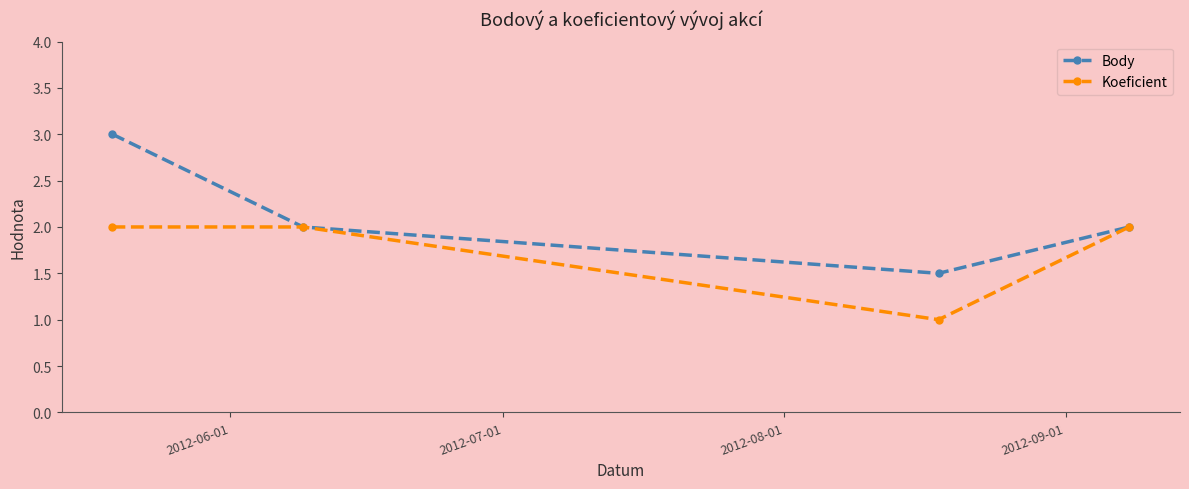

Reading right to left, transcribe all the data shown in this chart.

Body: 2.0	1.5	2.0	3.0
Koeficient: 2.0	1.0	2.0	2.0